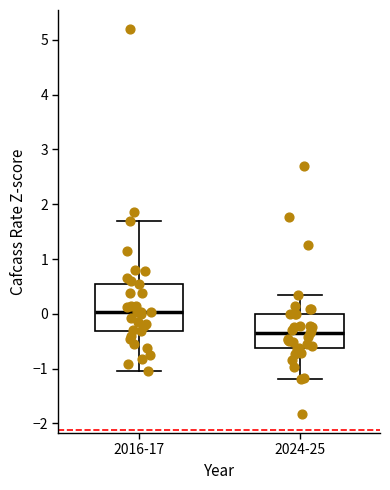

Which box has the highest median line?

2016-17